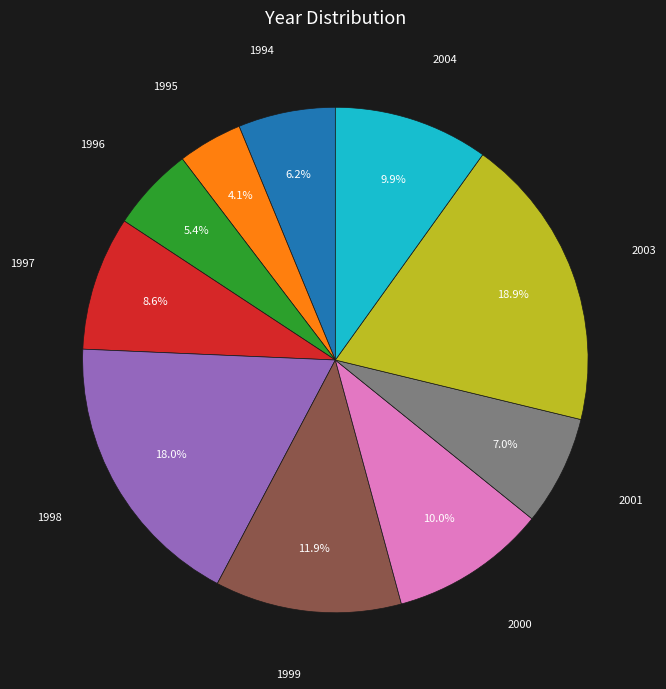

Which has a higher value, 1997 or 1995?

1997